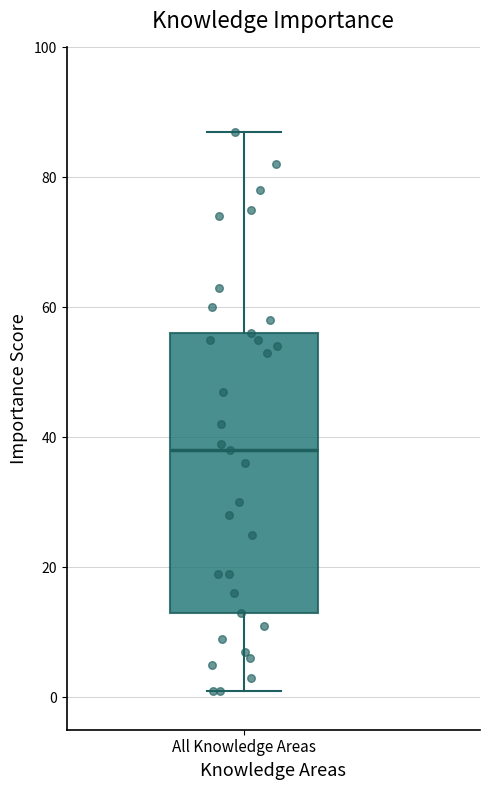

Where does the lower whisker of the box for All Knowledge Areas end on the y-axis? The values are not printed on the chart, so give them approximately, as read against the axis.

2